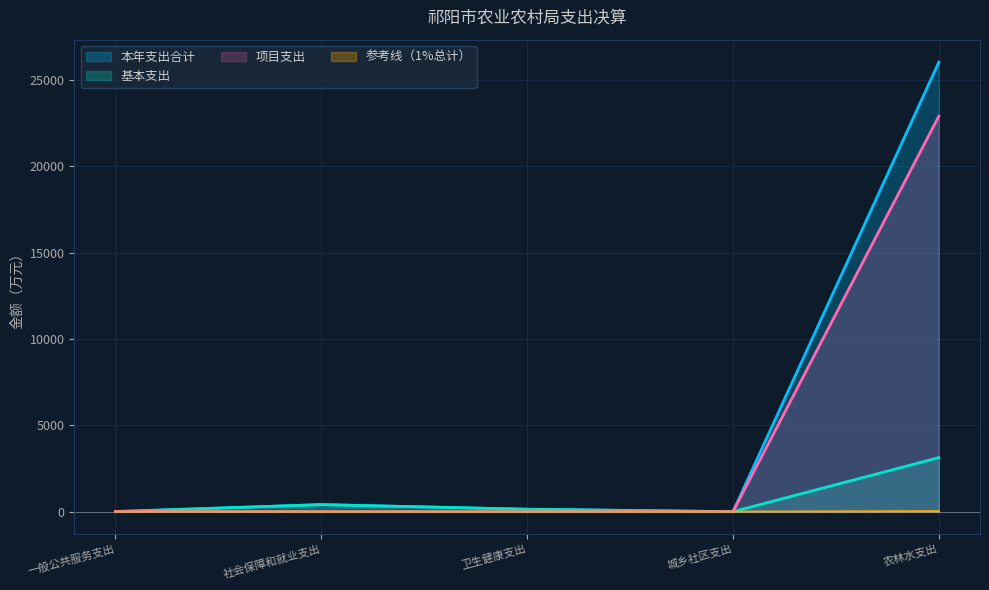

List the series in order of their peak value, highest first.

本年支出合计, 项目支出, 基本支出, 参考线（1%总计）